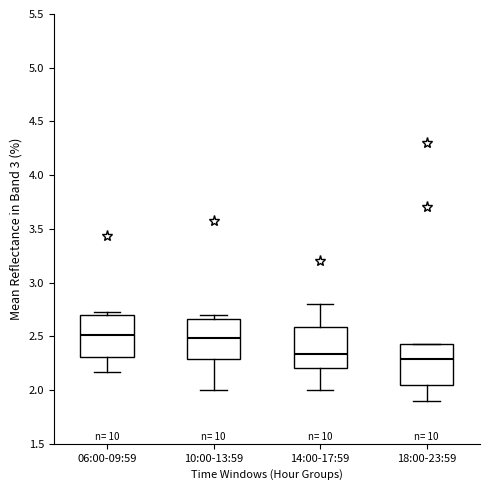

Reading left to right, read every box against the y-axis: the position of its median line, the range the box covers, and the ends of its whiskers. The values are not printed on the chart, so give them approximately, as read against the axis.

06:00-09:59: median 2.50, box 2.30 to 2.70, whiskers 2.15 to 2.75
10:00-13:59: median 2.50, box 2.30 to 2.65, whiskers 2.00 to 2.70
14:00-17:59: median 2.35, box 2.20 to 2.60, whiskers 2.00 to 2.80
18:00-23:59: median 2.30, box 2.05 to 2.45, whiskers 1.90 to 2.45